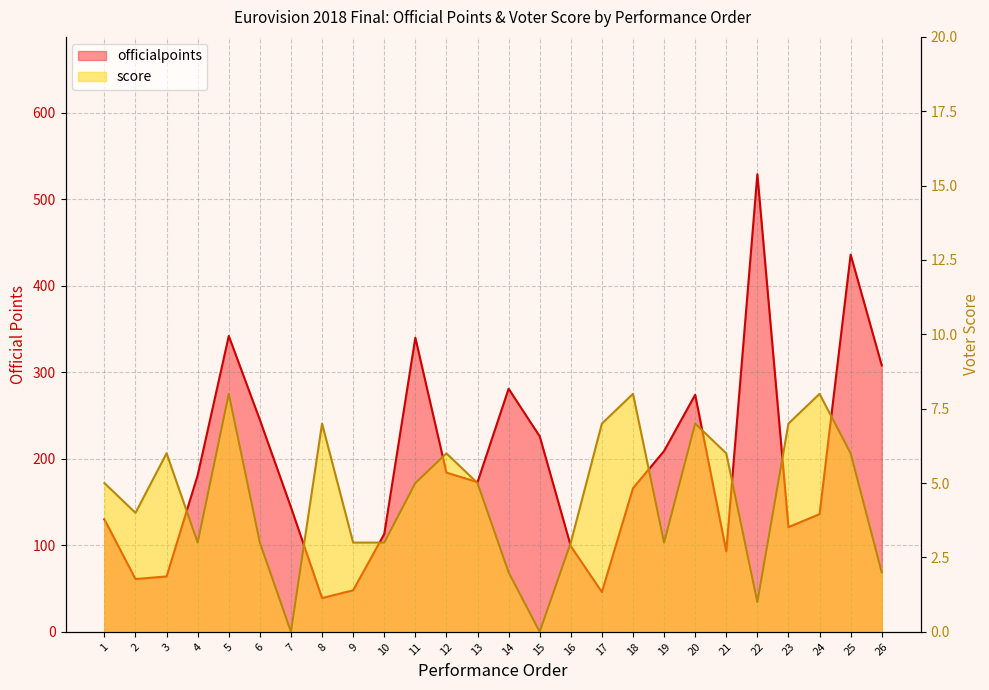

What is the total value across all series at 16?

102